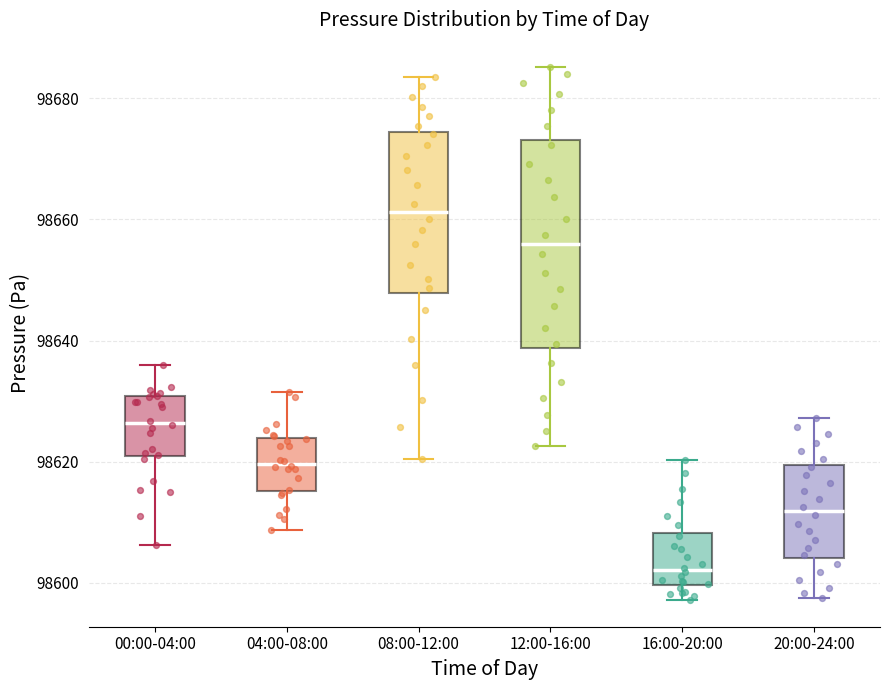

Which box is the tallest, from its lower edge to its upper edge?

12:00-16:00